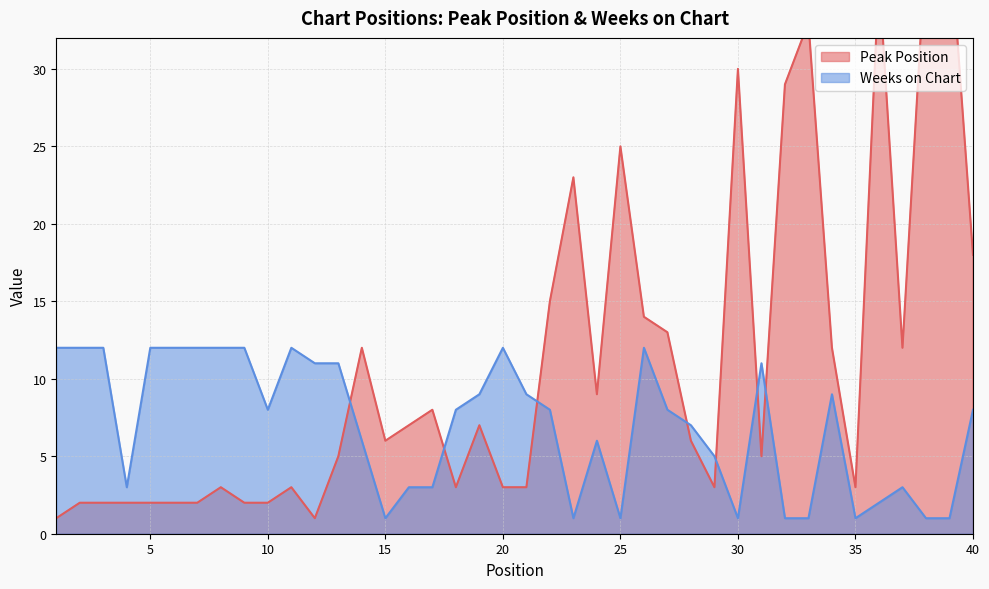

List the series in order of their peak value, highest first.

Peak Position, Weeks on Chart